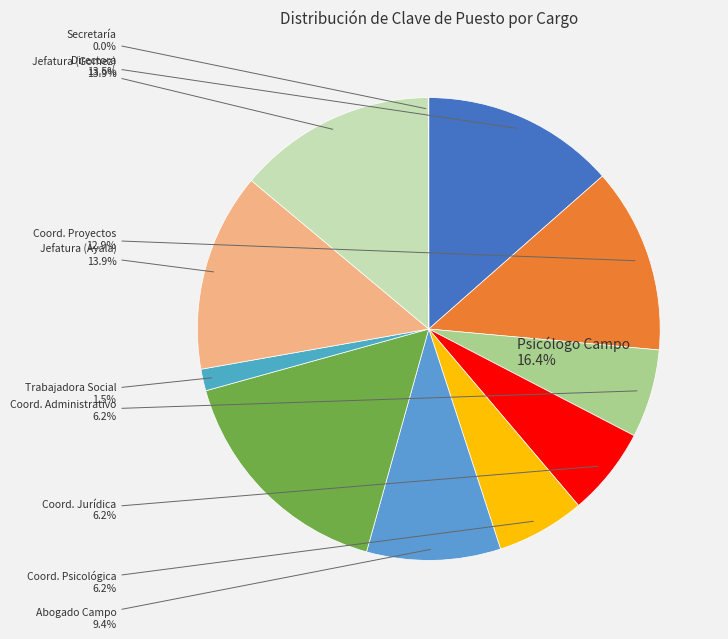

To the nearest percent, what percentage of the pie is Psicólogo de campo?

16%